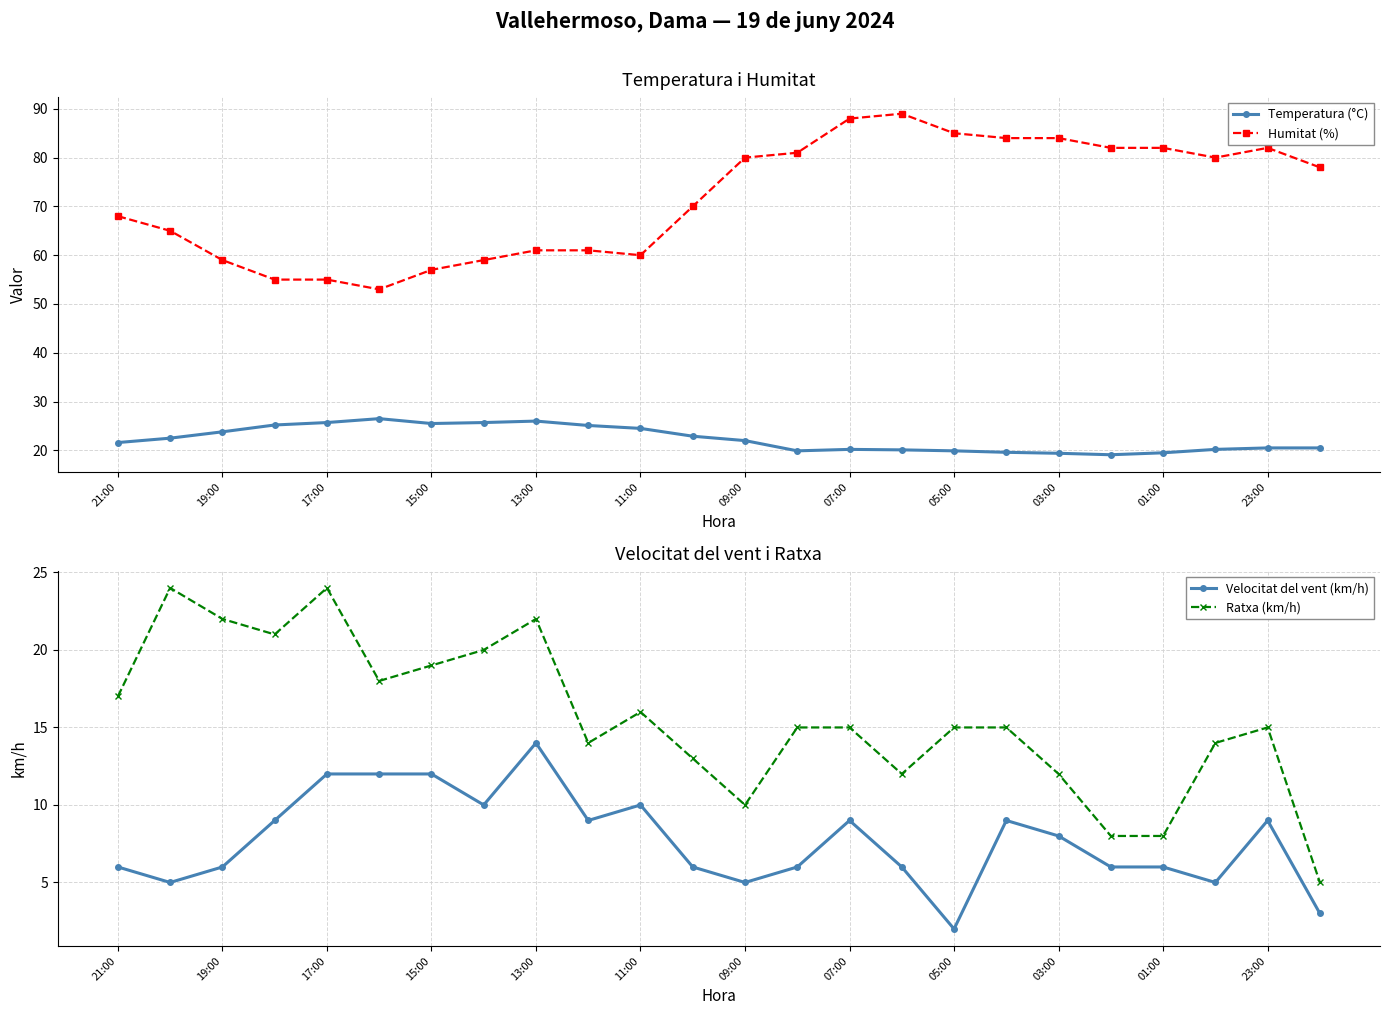

List the series in order of their peak value, lowest first.

Velocitat del vent (km/h), Ratxa (km/h), Temperatura (°C), Humitat (%)